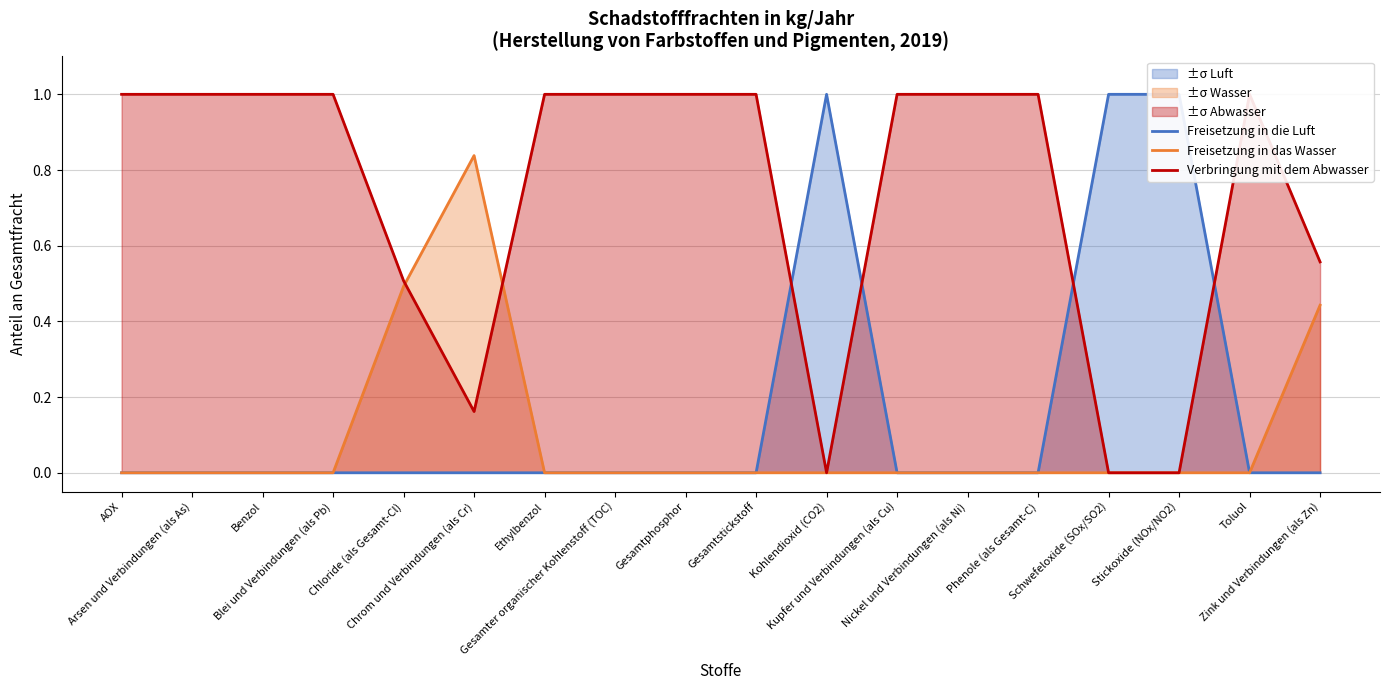

True or false: Freisetzung in die Luft and Freisetzung in das Wasser cross at least once.

False